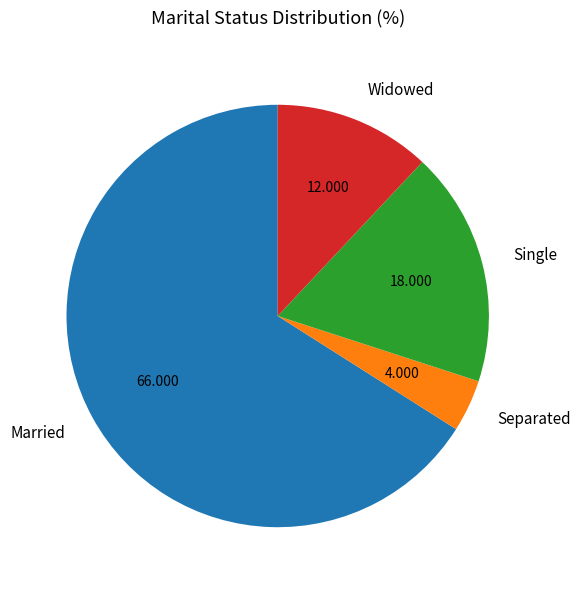

Is it true that Widowed is 1% of the pie?

False